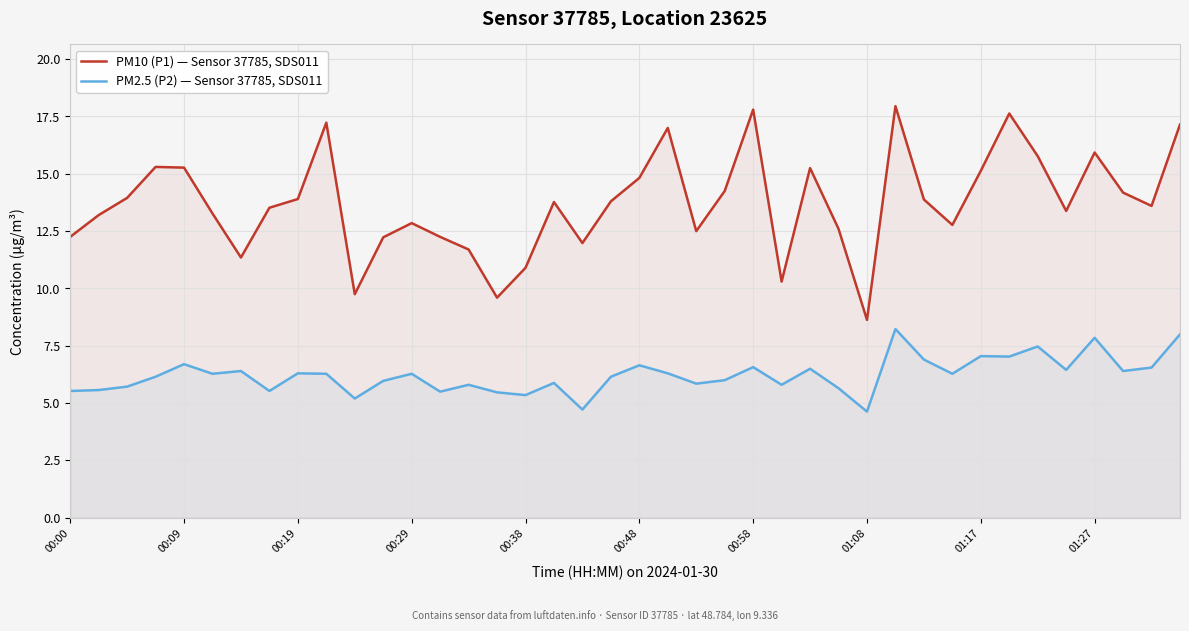

What is the spread (max minus min) of values at 21?

10.7